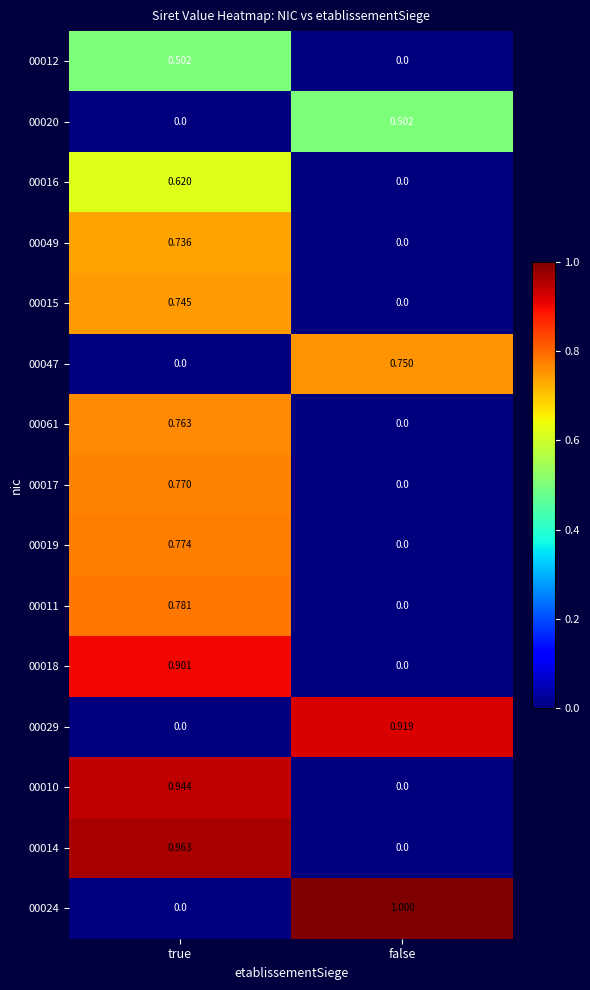

Count the number of data series in this chart.

15